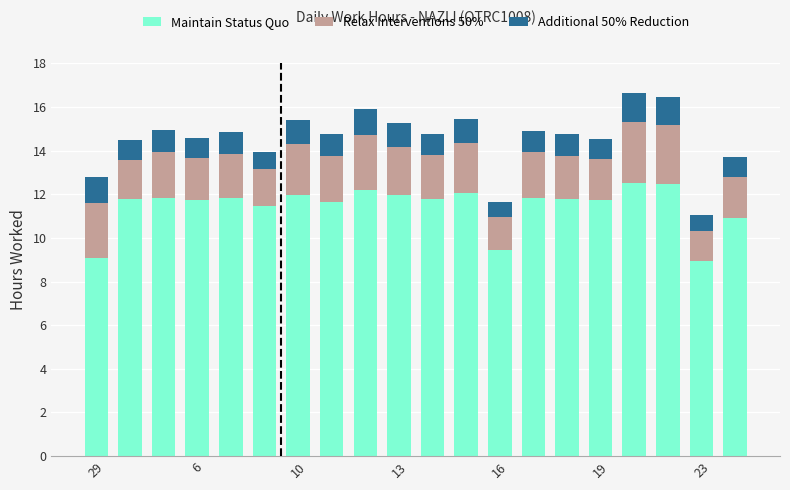

What is the sum of all Maintain Status Quo values?

229.0